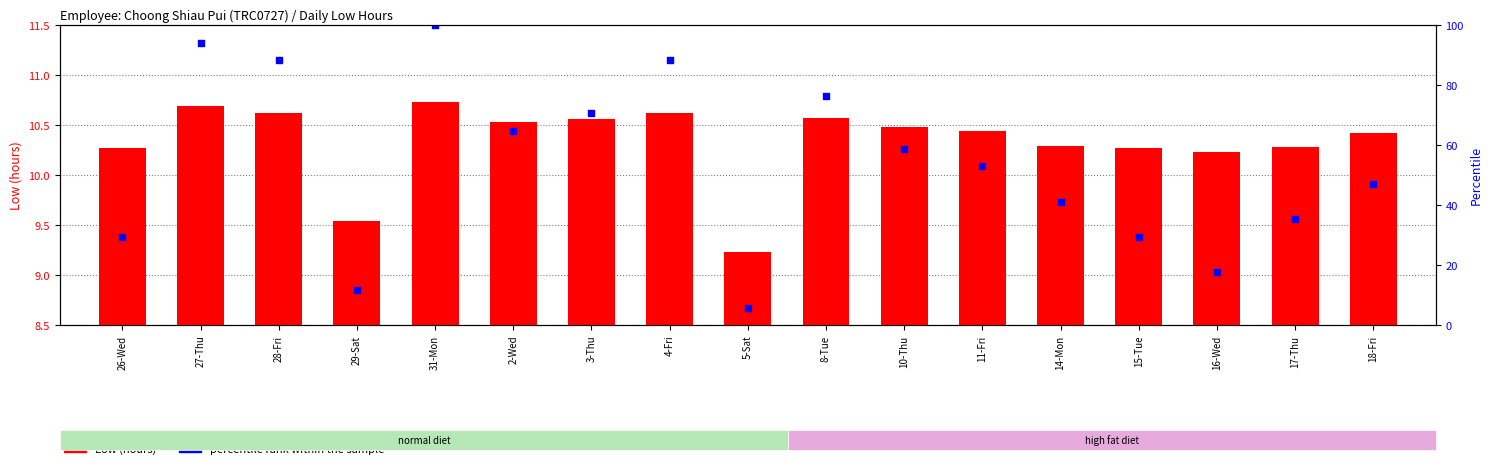

Which series reaches the maximum Y coordinate?

percentile rank within the sample